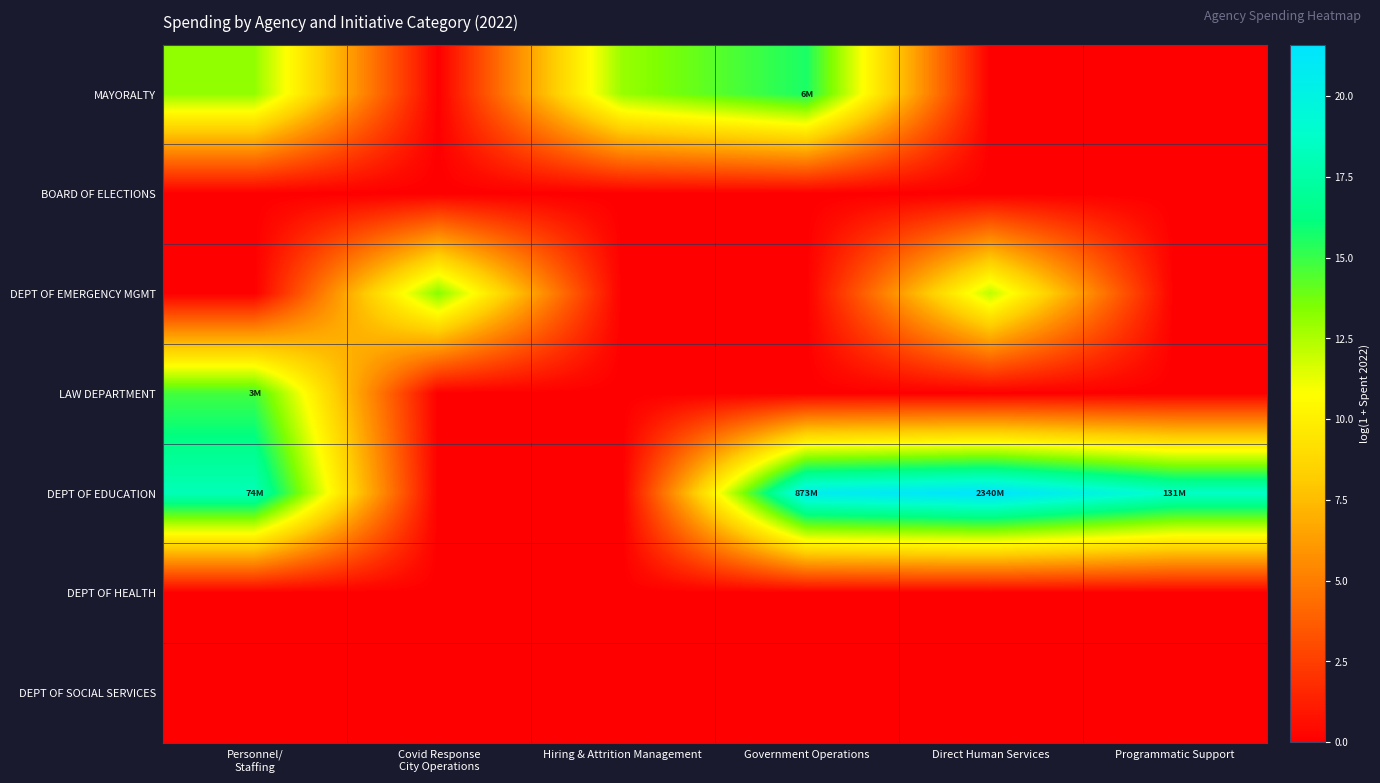

Rank the series at Personnel/ Staffing from highest to lowest value.

DEPT OF EDUCATION, LAW DEPARTMENT, MAYORALTY, BOARD OF ELECTIONS, DEPT OF EMERGENCY MGMT, DEPT OF HEALTH, DEPT OF SOCIAL SERVICES